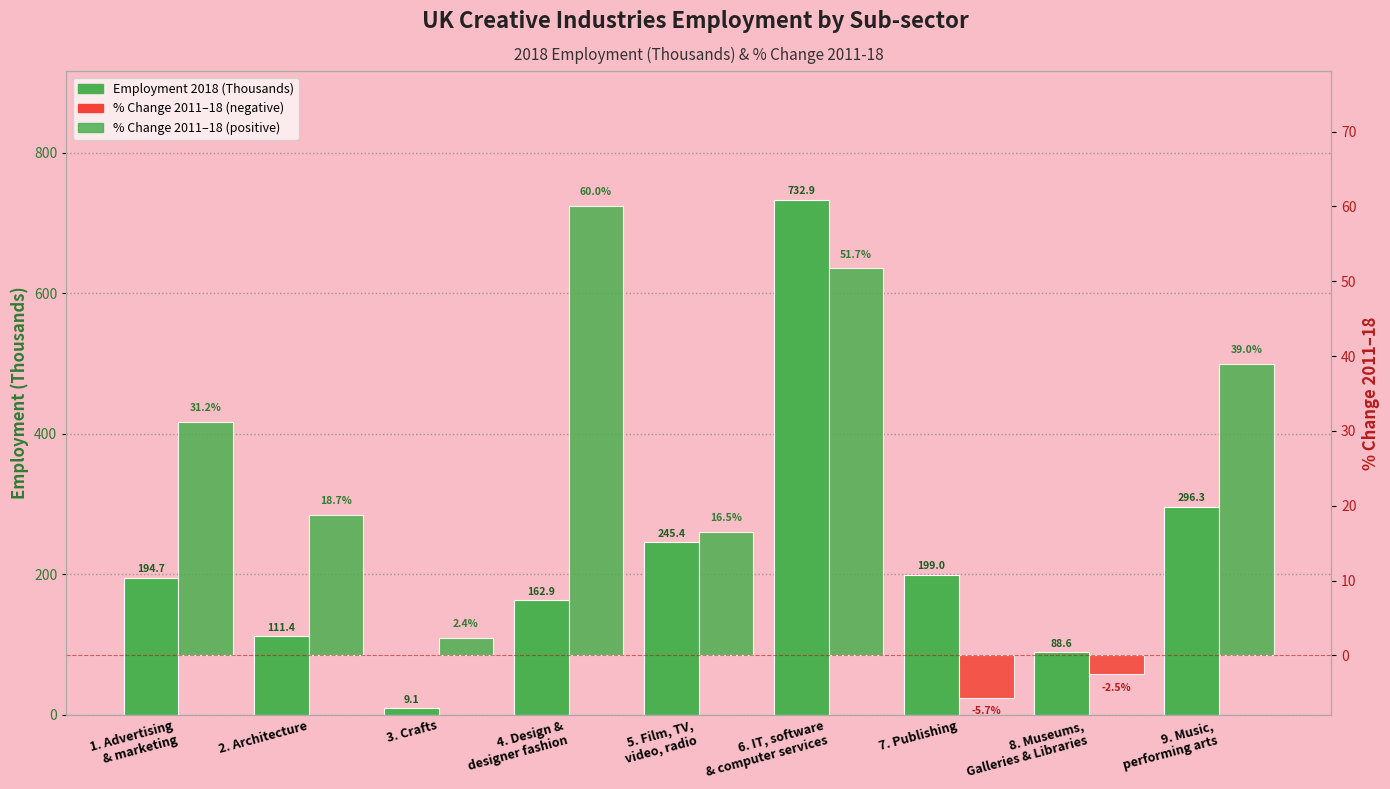

Between 8. Museums,
Galleries & Libraries and 5. Film, TV,
video, radio, which is larger?

5. Film, TV,
video, radio